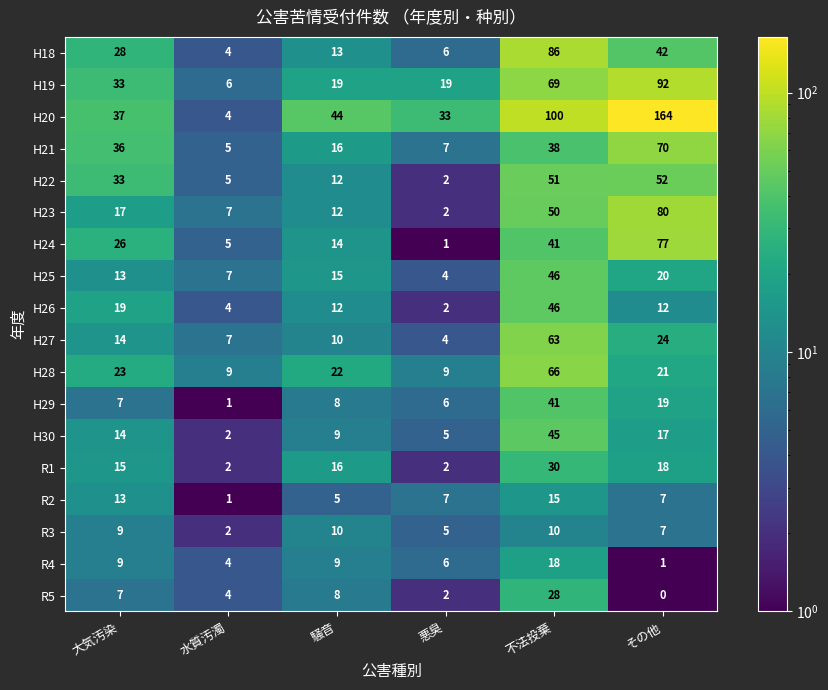

Count the number of data series in this chart.

18